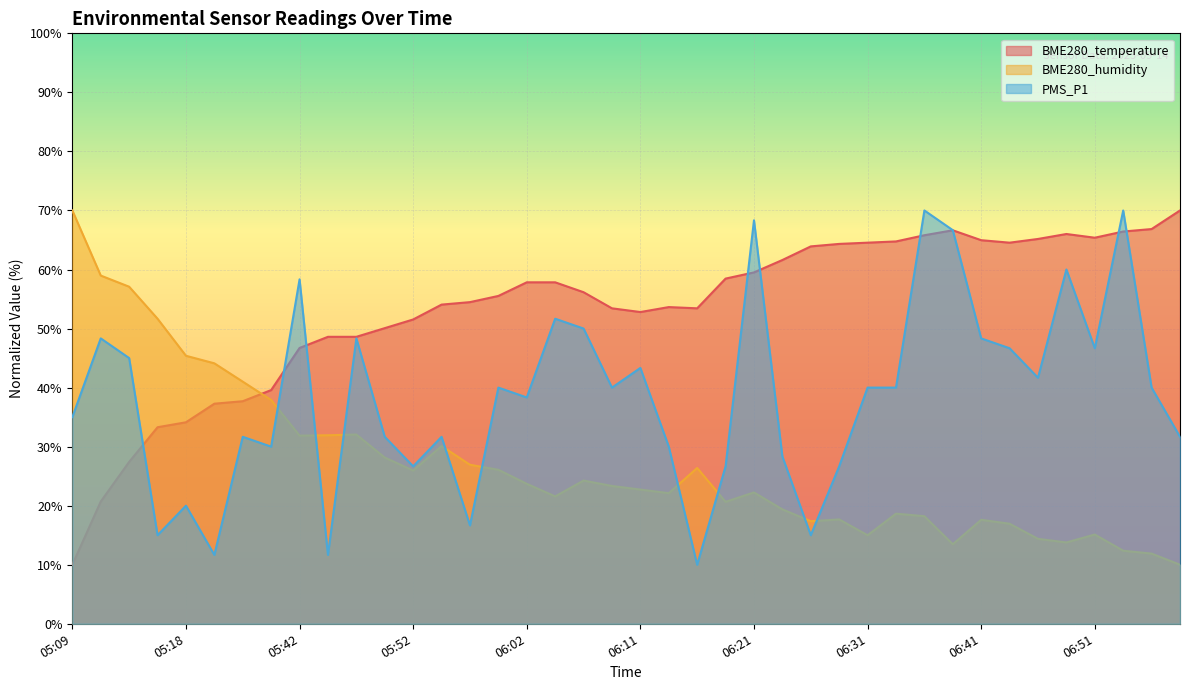

What is the difference between the highest and lowest values at 06:38?

53.2